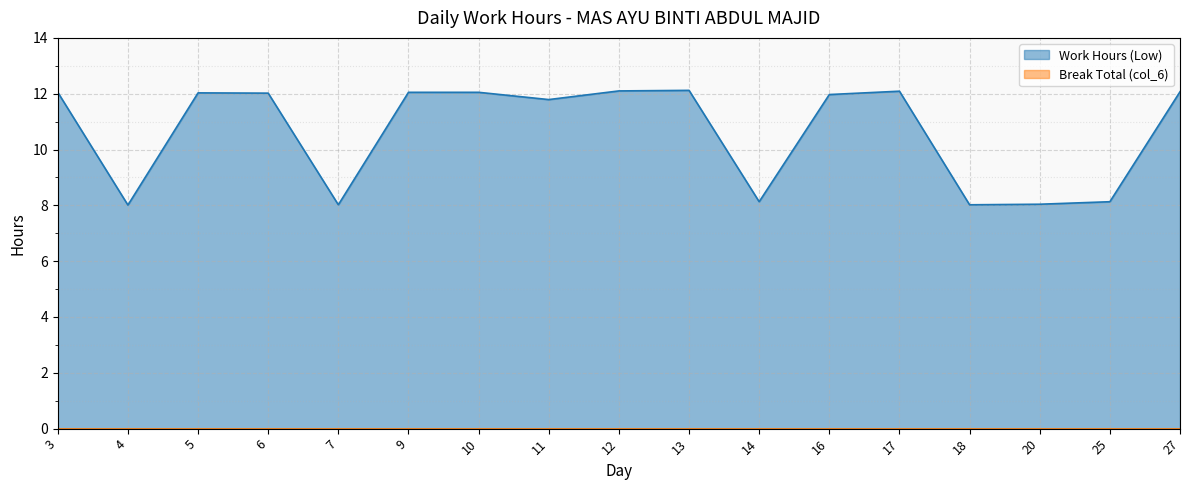

Does the chart display data point markers on the line(s)?

No